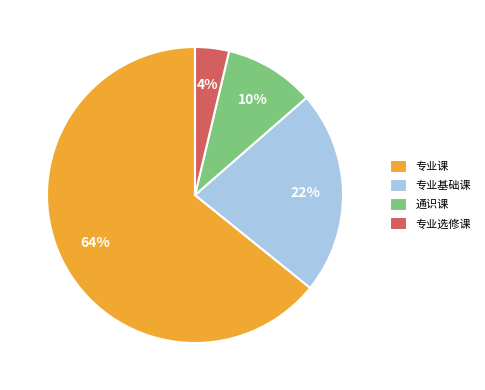

Which category has the biggest portion of the pie?

专业课